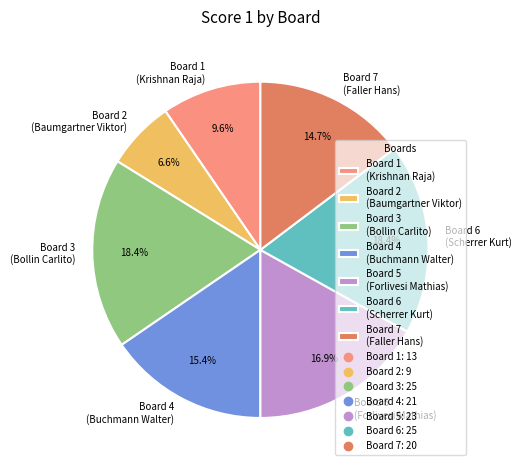

Is there any slice that represents more than half of the pie?

No